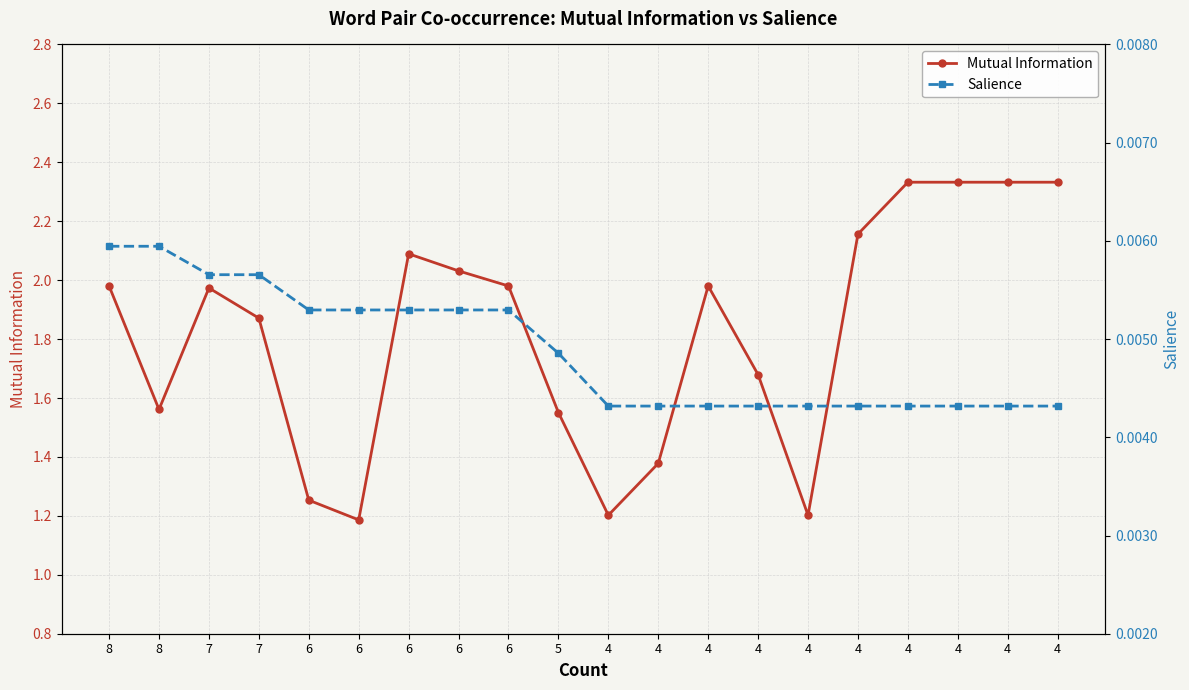

What is the sum of the Mutual Information values at 4 and 6?

3.6